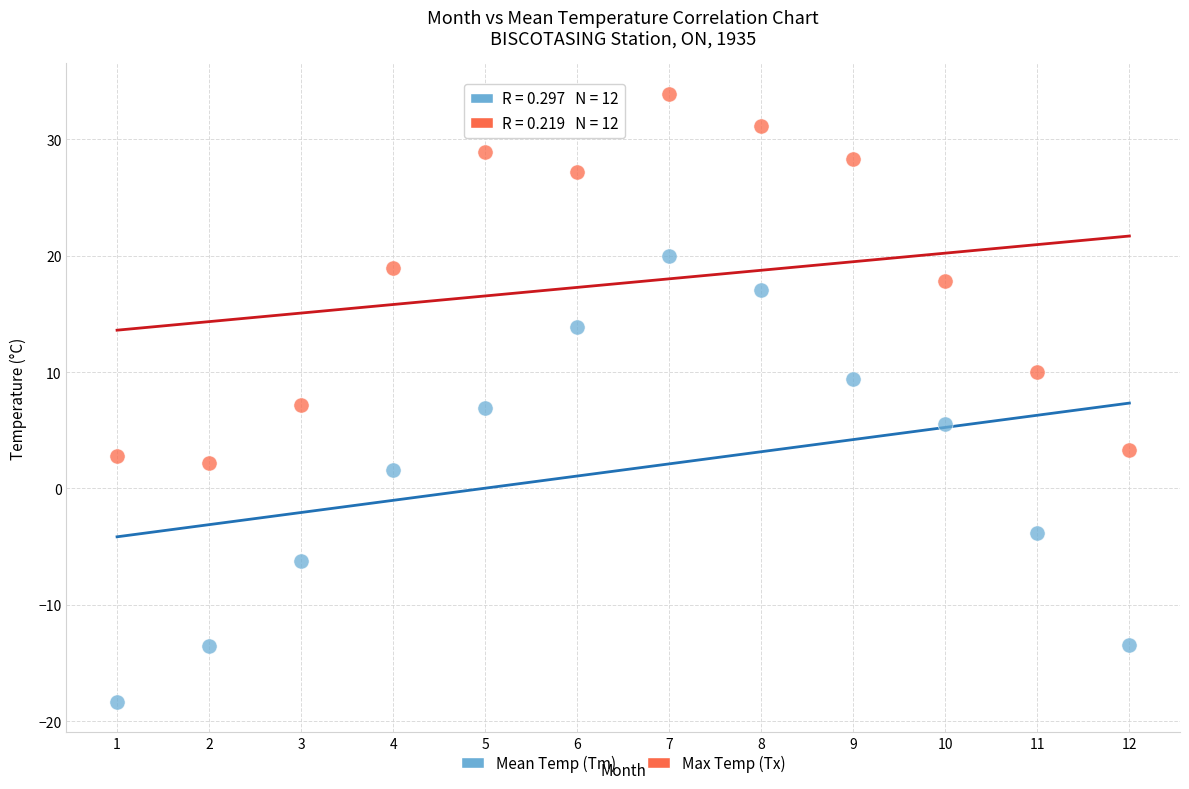

Which series has the largest Y range (max minus min)?

Mean Temp (Tm)